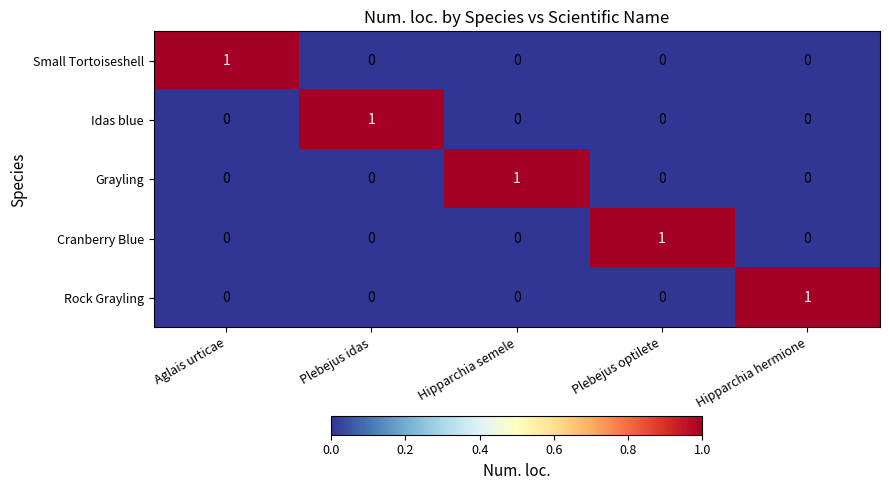

At how many categories does at least one series exceed 0?

5